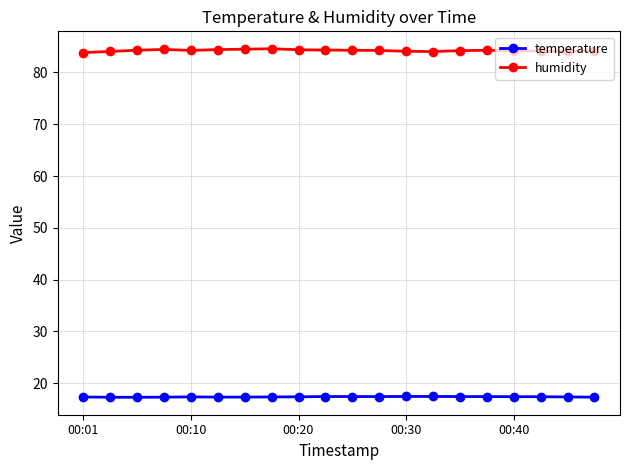

Which series has the largest total across all categories?

humidity